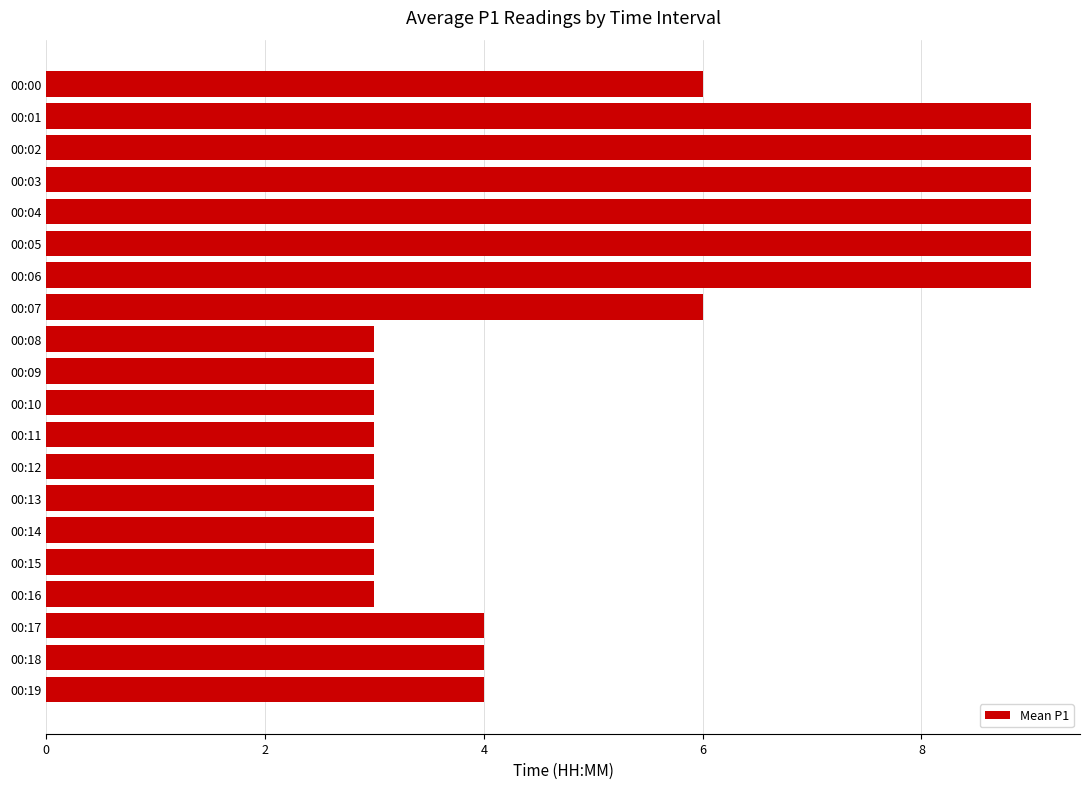

Is it true that the value at 00:11 is 4?

False